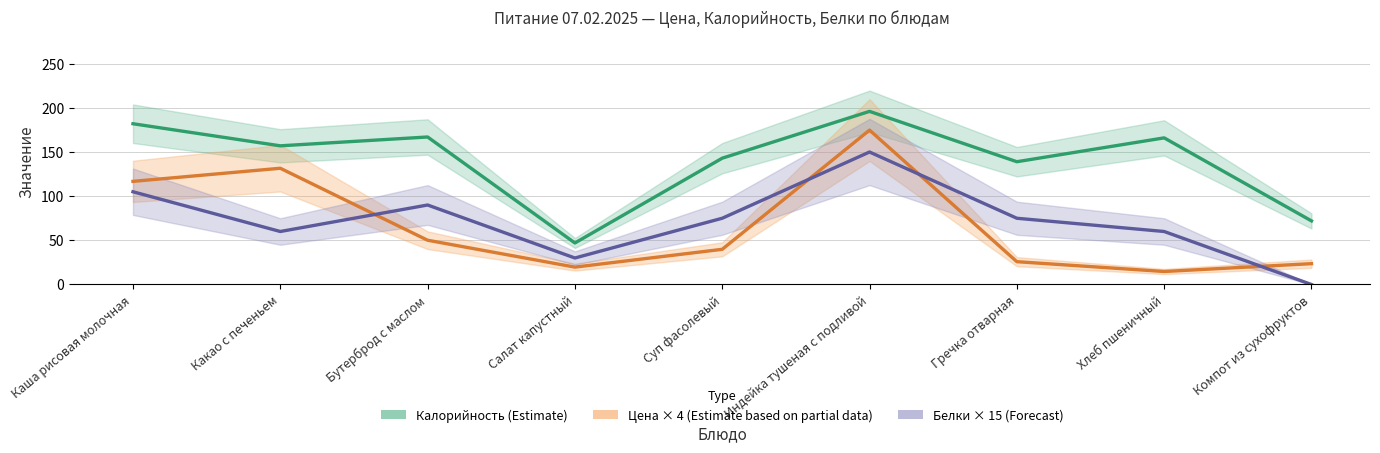

What position from the left is Суп фасолевый?

5